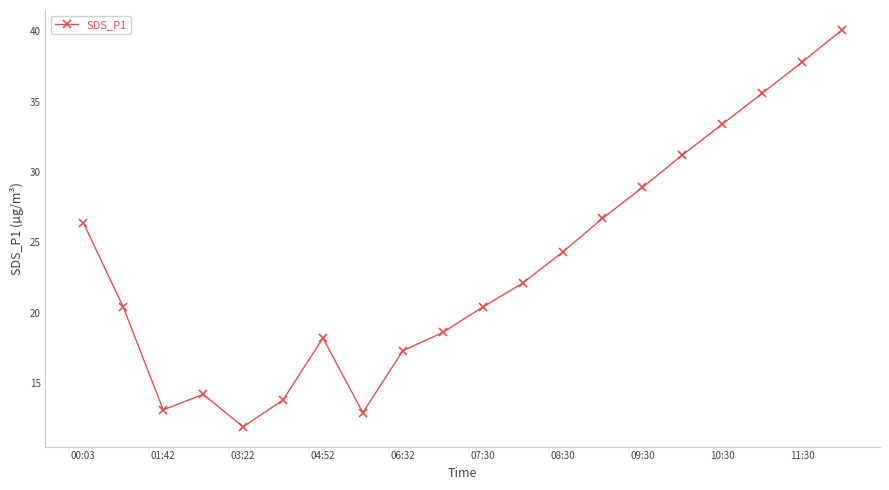

True or false: the data has more than 1 interior local peaks.

True